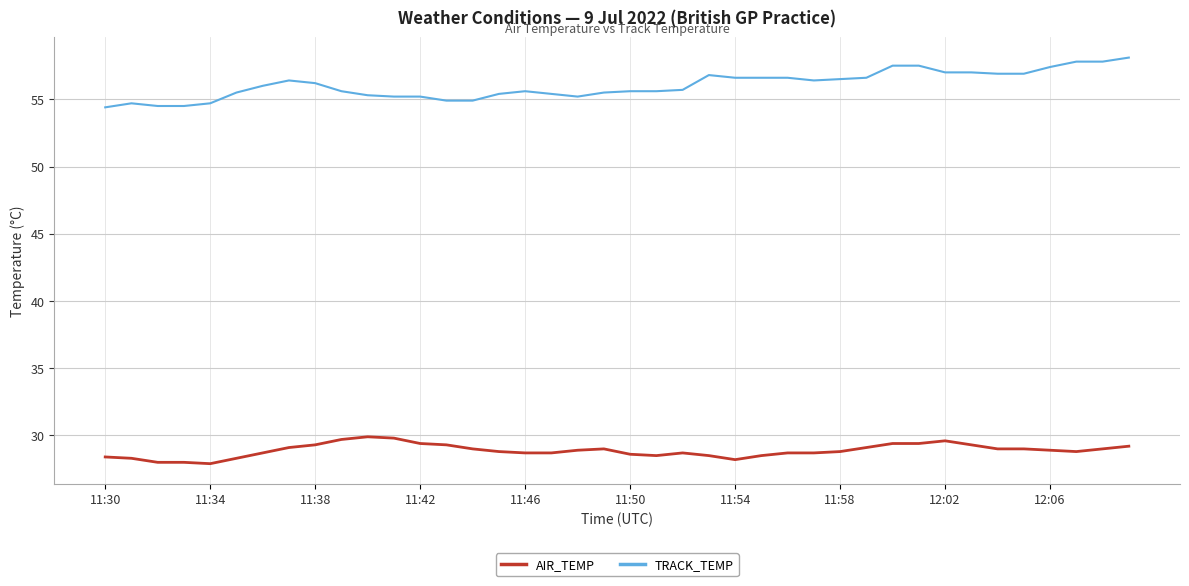

What is the difference between the maximum and minimum values in the TRACK_TEMP series?

3.7